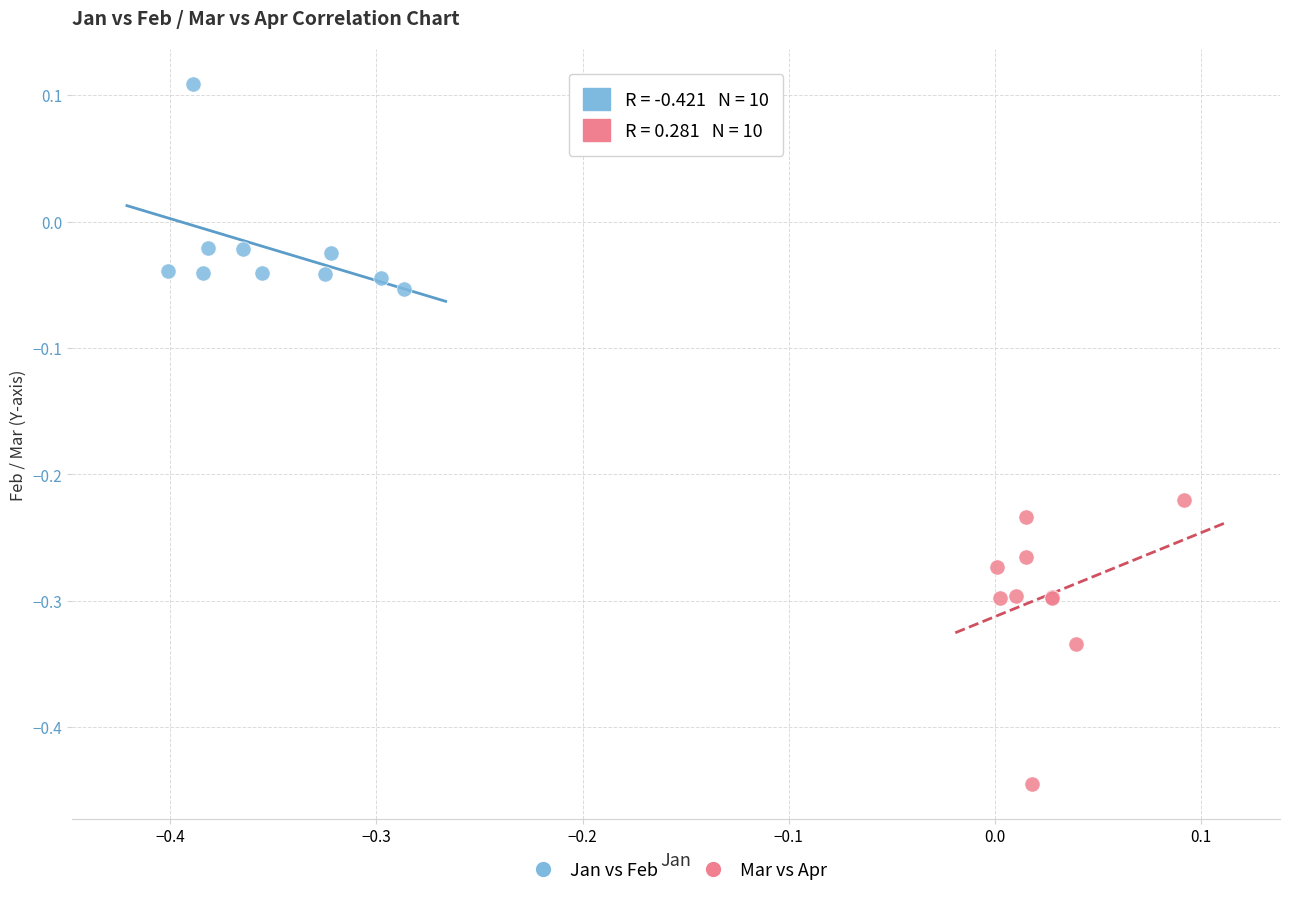

Which series has the largest Y range (max minus min)?

Mar vs Apr